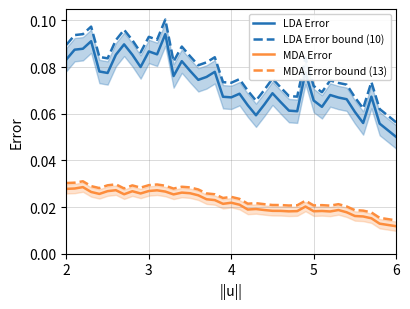

Rank the series by their maximum value, from lowest to highest.

MDA Error, MDA Error bound (13), LDA Error, LDA Error bound (10)